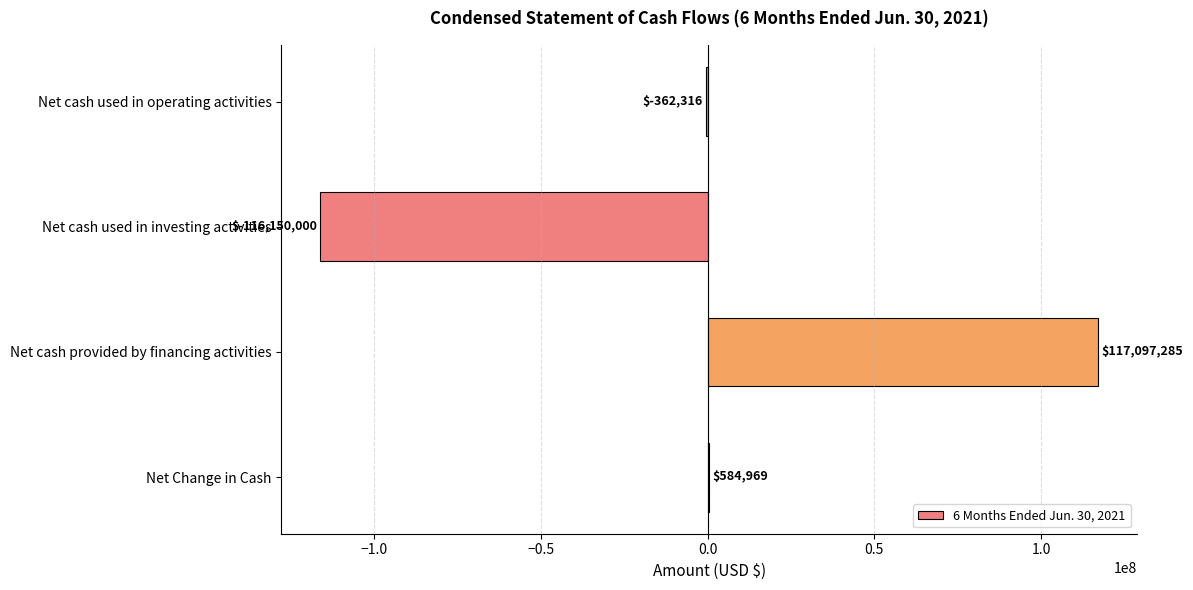

Are the bars horizontal?

Yes